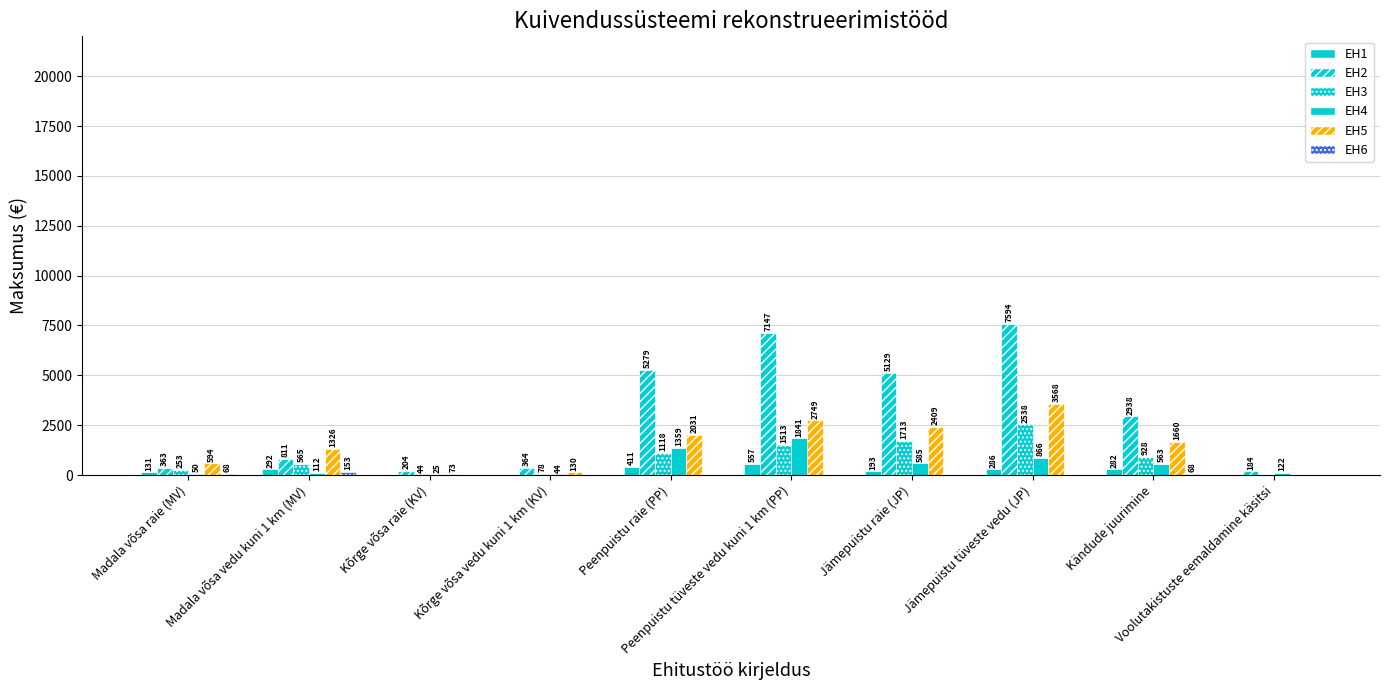

Which series changed the most between Jämepuistu raie (JP) and Jämepuistu tüveste vedu (JP)?

EH2